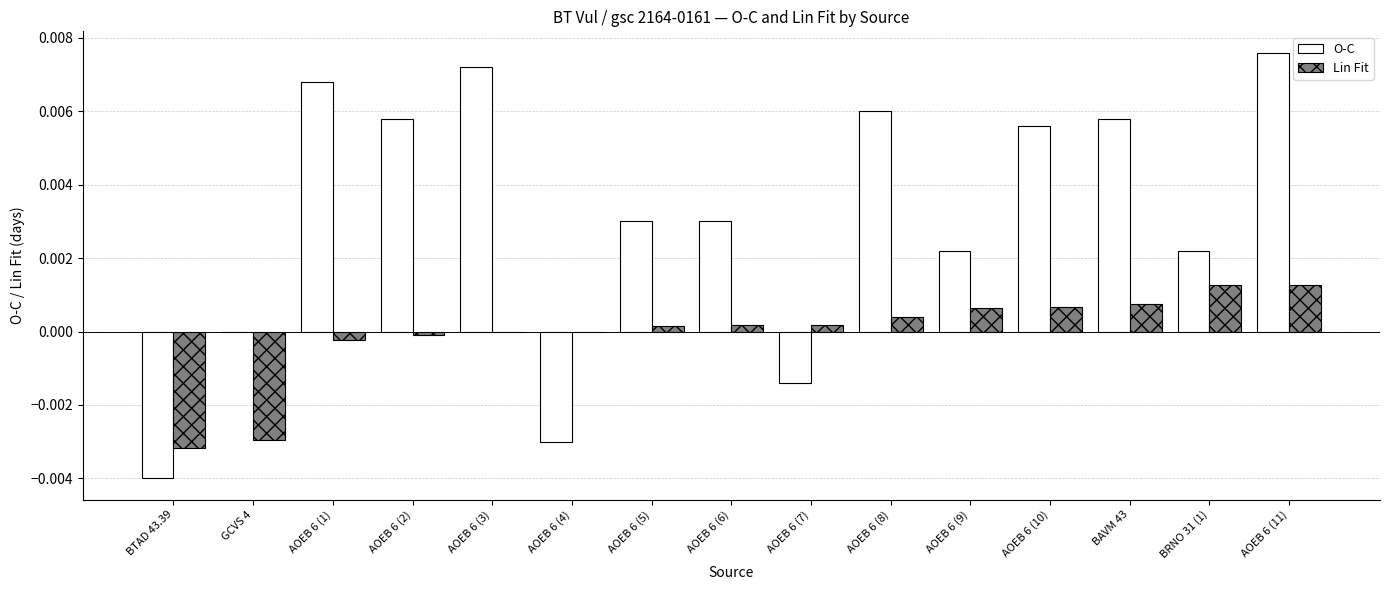

Is it true that O-C equals 0.0 at AOEB 6 (3)?

True